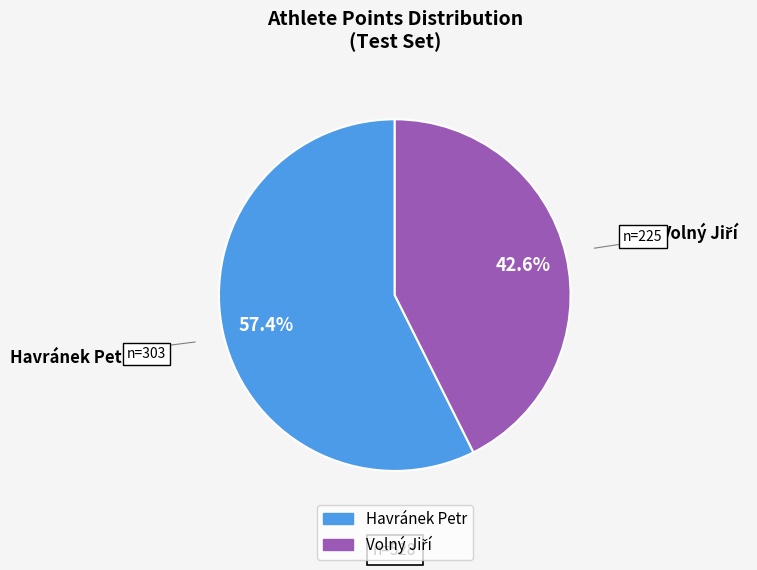

To the nearest percent, what is the difference between the largest and smallest slice percentages?

15%